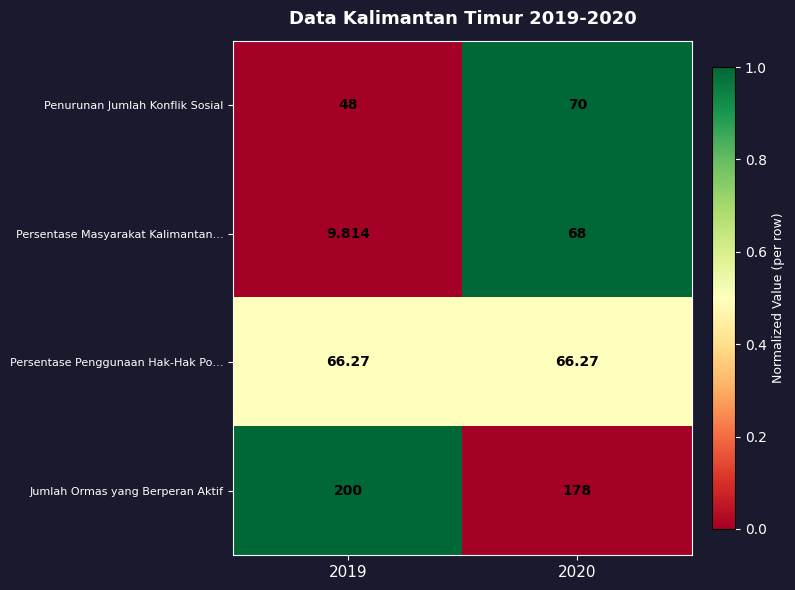

List the series in order of their peak value, highest first.

Jumlah Ormas yang Berperan Aktif, Penurunan Jumlah Konflik Sosial, Persentase Masyarakat Kalimantan…, Persentase Penggunaan Hak-Hak Po…